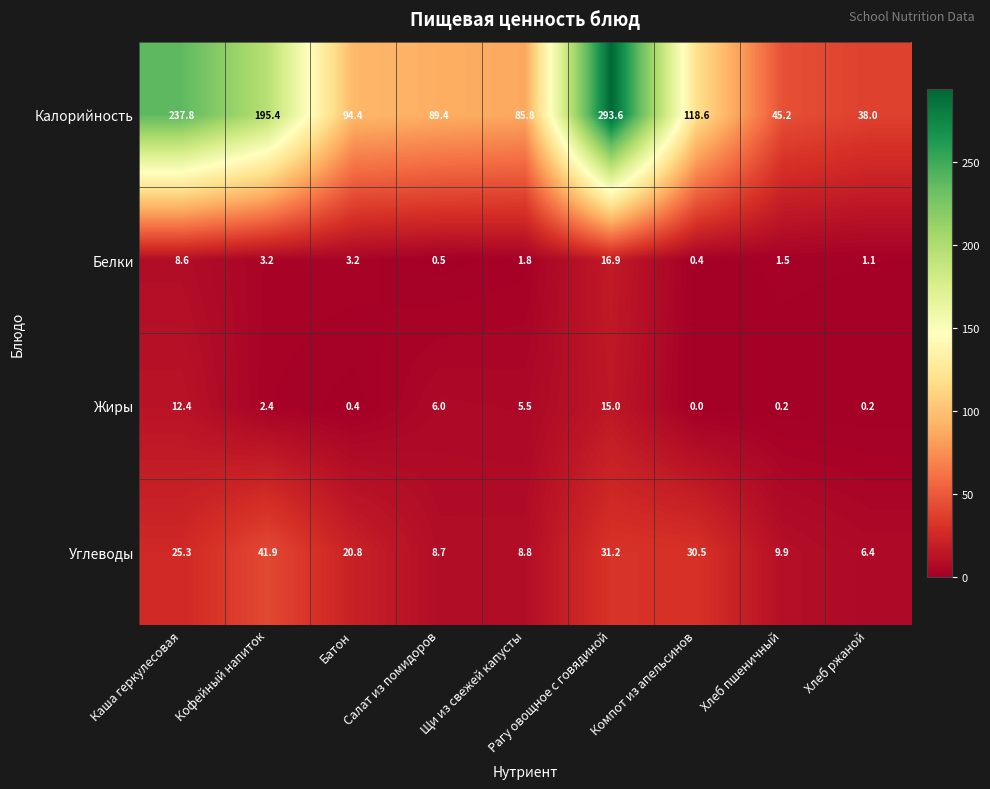

Which series has the widest spread of values?

Калорийность